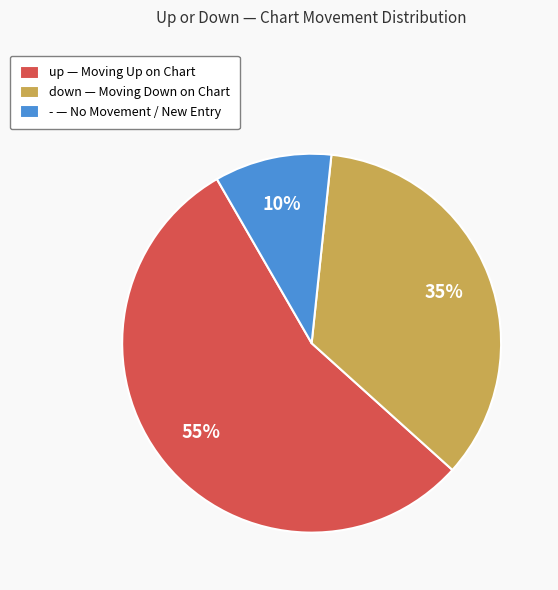

Which slice is the smallest?

-